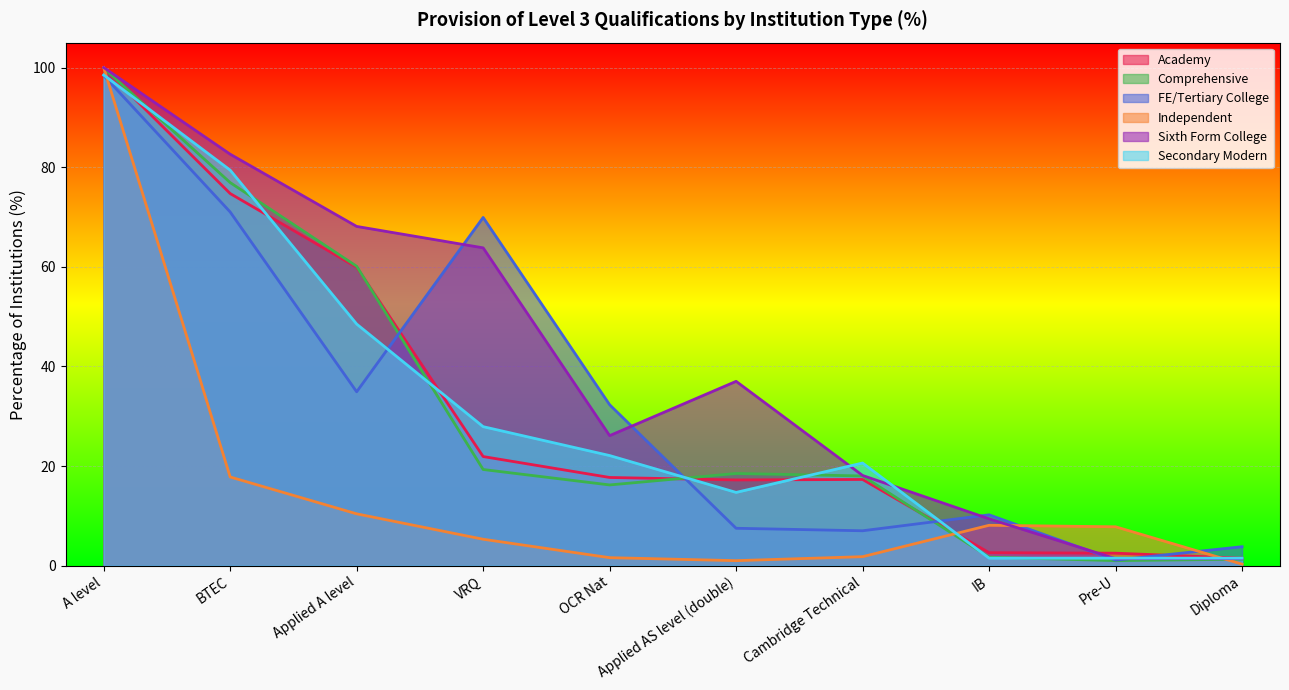

How many categories are shown in the chart?

10